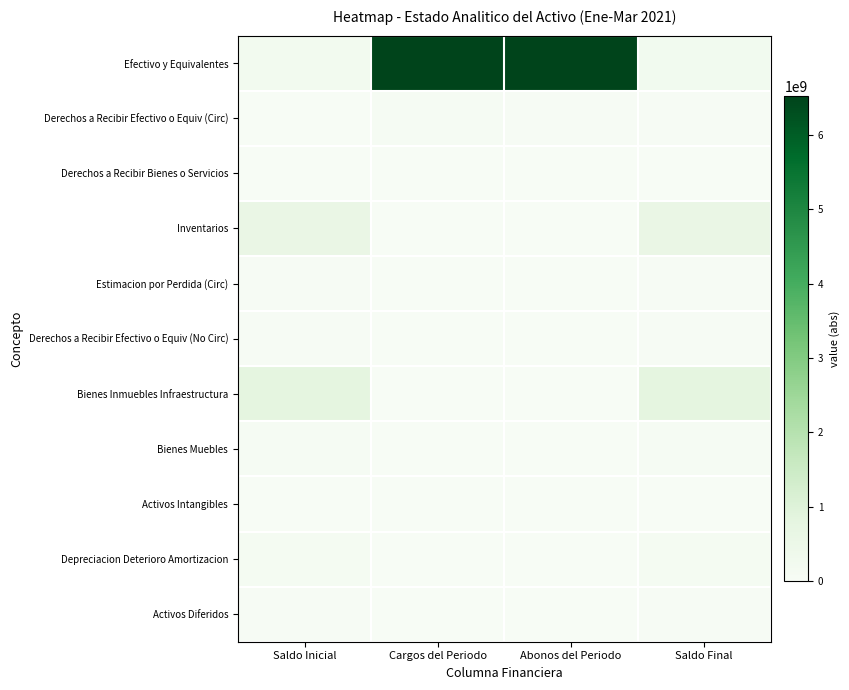

Which series has the largest total across all categories?

Efectivo y Equivalentes